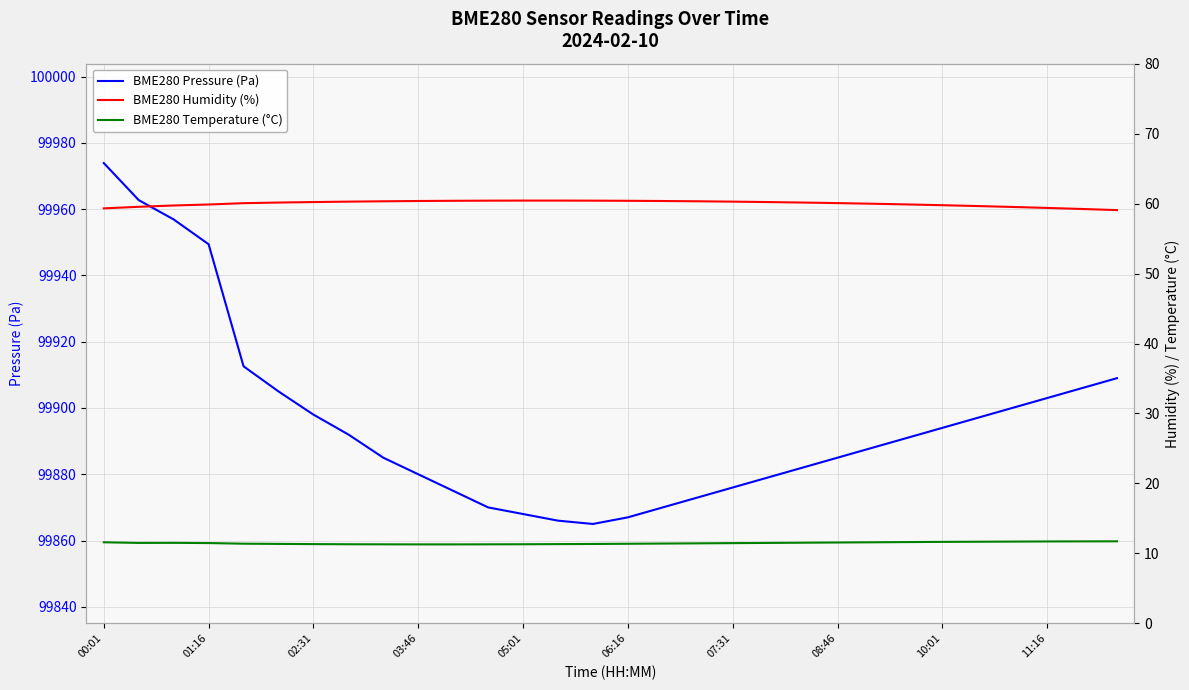

True or false: BME280 Pressure (Pa) and BME280 Humidity (%) intersect in this chart.

False